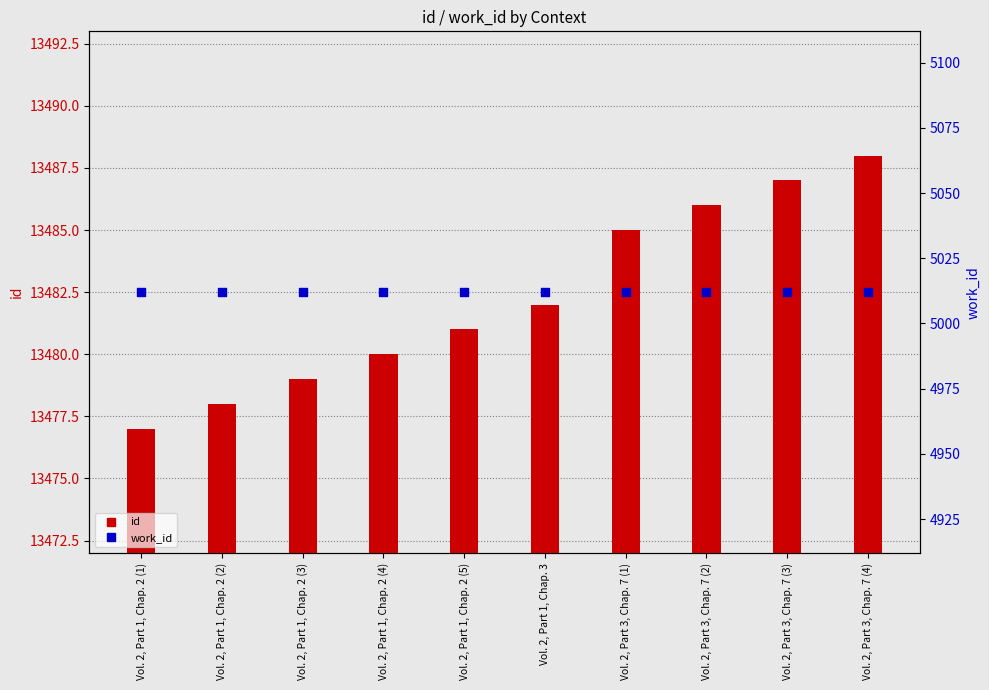

Which series contains the lowest Y value?

work_id